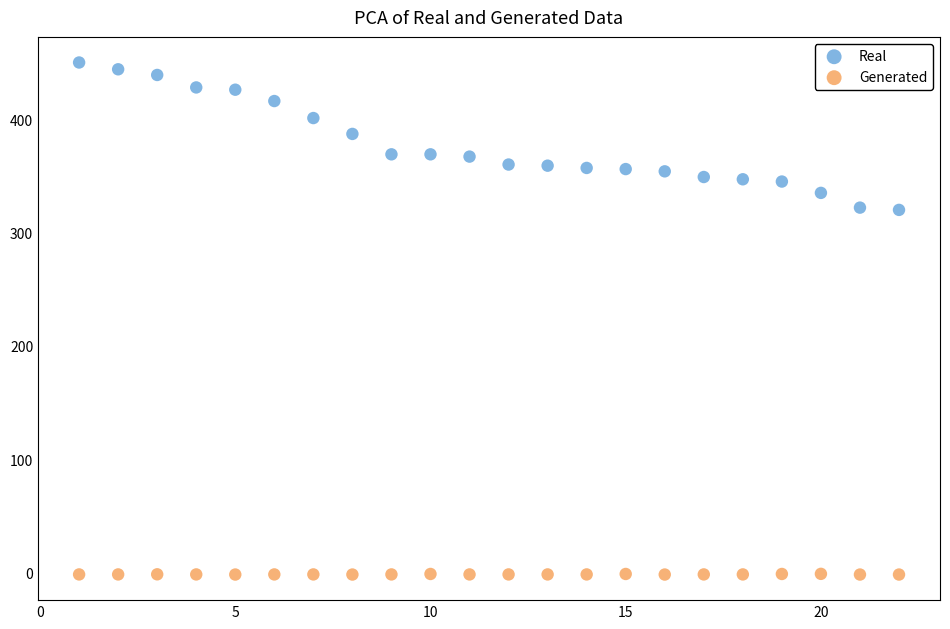

Across all data points, what is the range of X values (max minus min)?

21.0